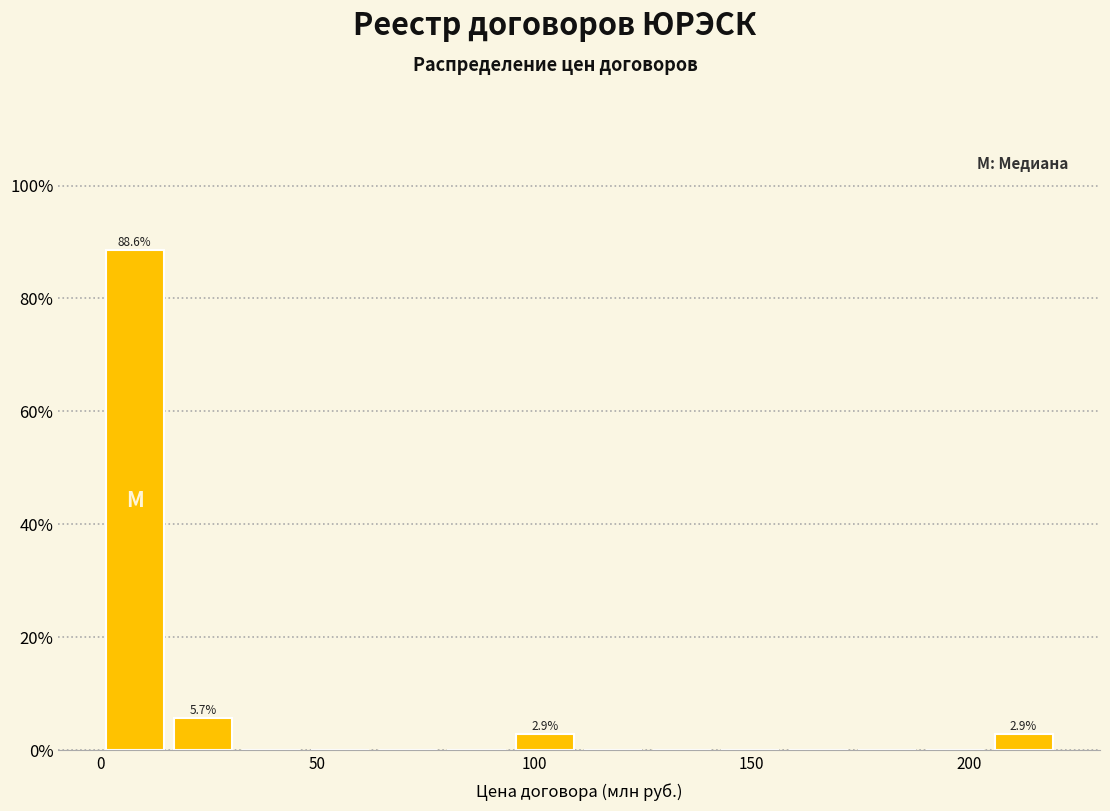

Around what value on the x-axis is the tallest bar? Give the approximate position of its centre, as read against the axis.

10